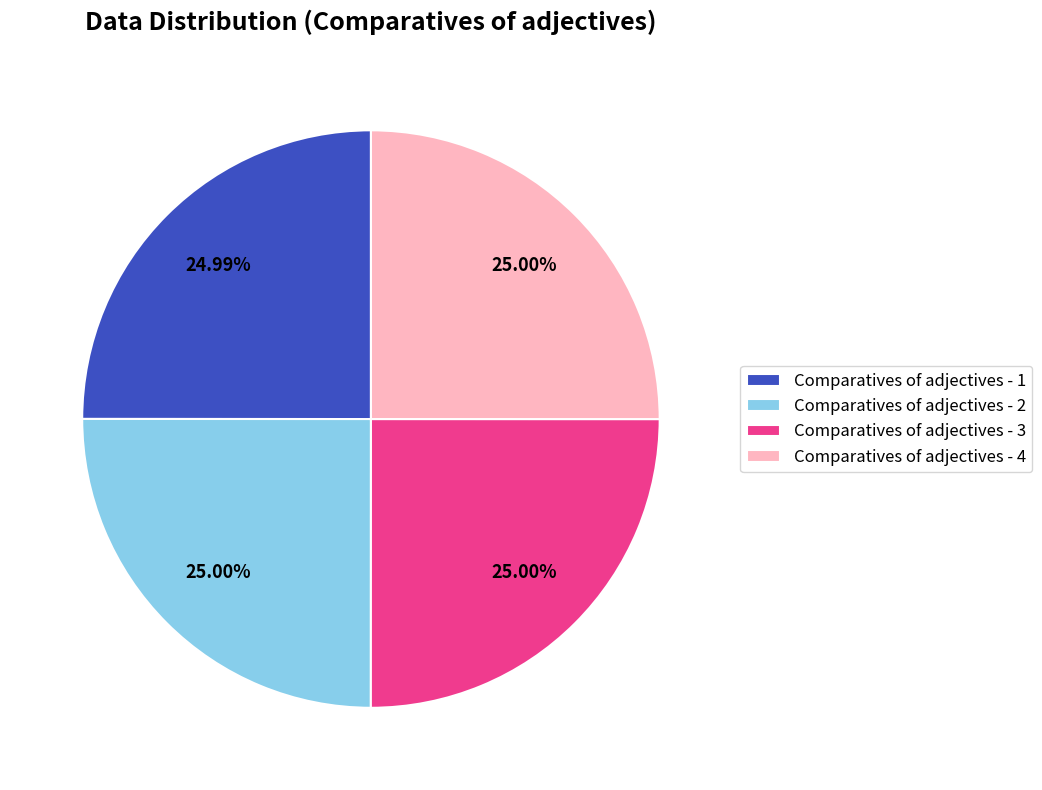

Is it true that Comparatives of adjectives - 4 is 14% of the pie?

False